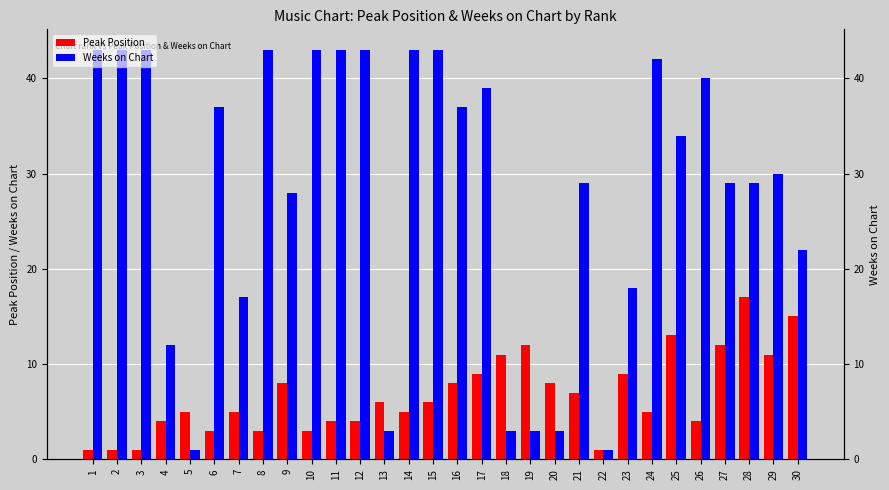

True or false: Weeks on Chart has a value of 43 at 3.

True